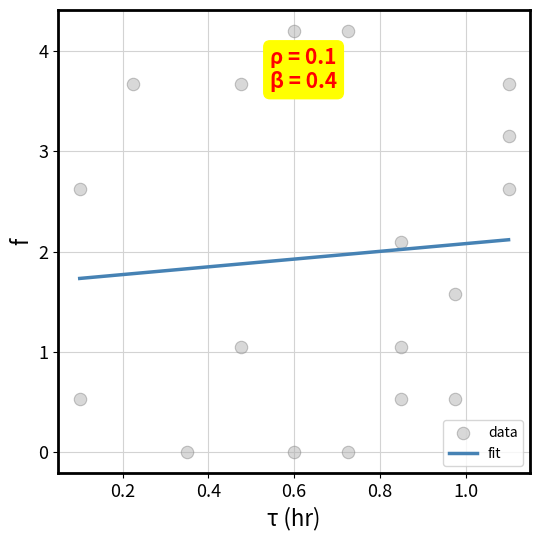

What Y value in the scatter plot is closest to 2?

2.1